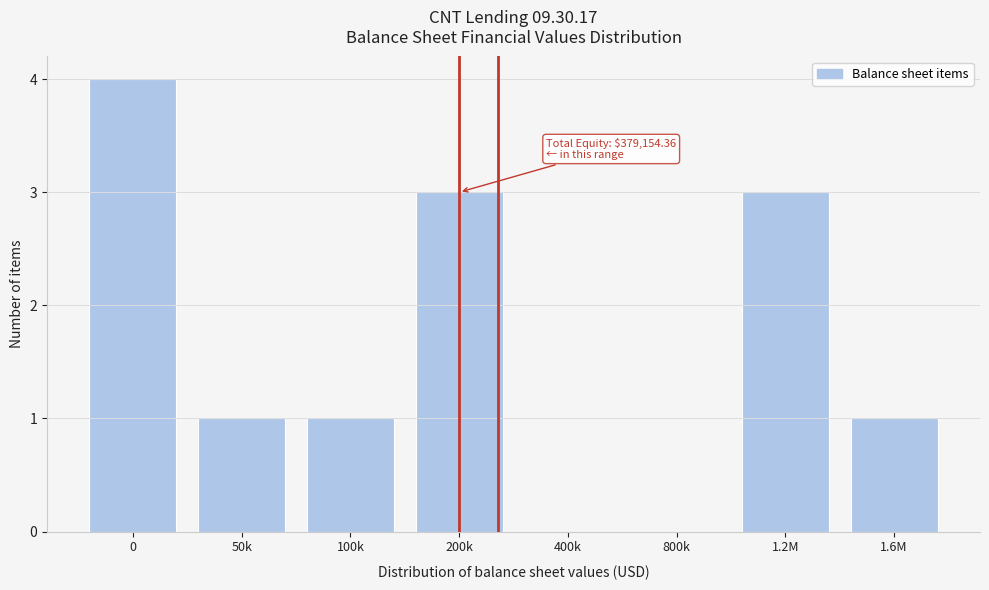

Reading right to left, what are all the values shown in this chart?

1.6M=1	1.2M=3	800k=0	400k=0	200k=3	100k=1	50k=1	0=4